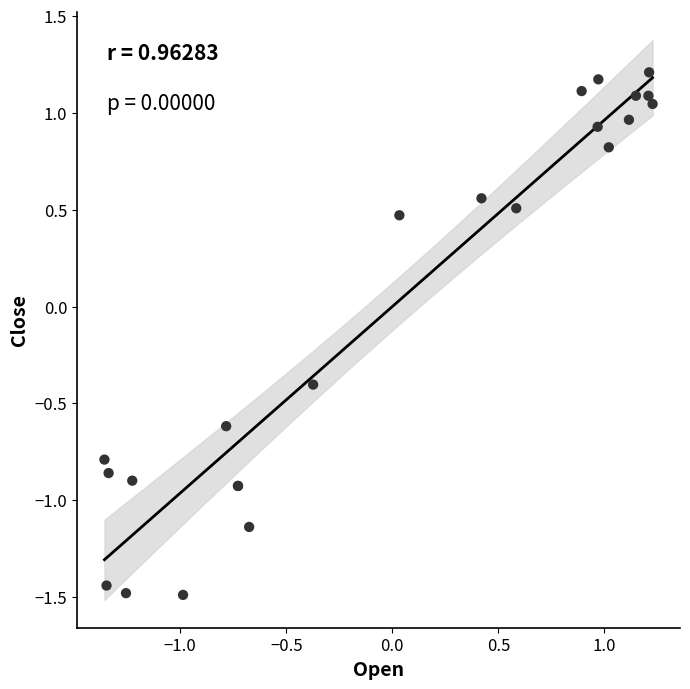

What Y value in the scatter plot is closest to 0?

-0.4